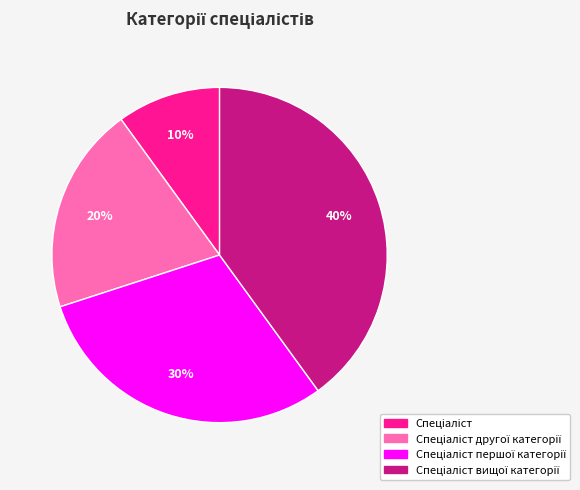

To the nearest percent, what is the difference between the largest and smallest slice percentages?

30%